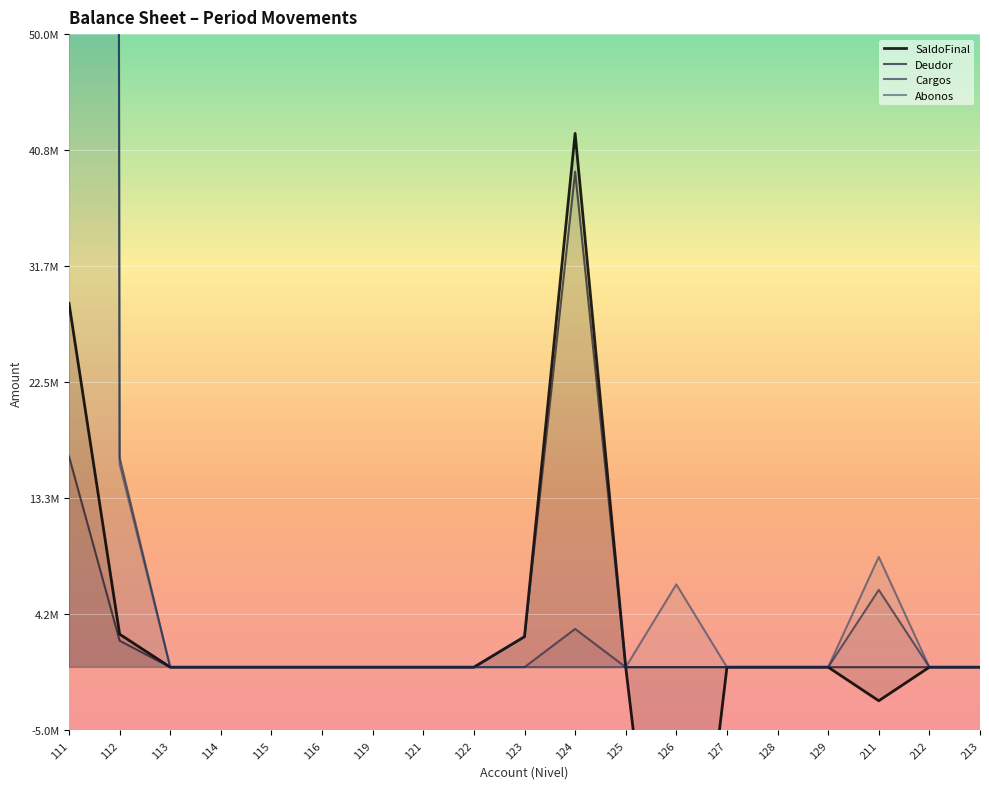

Count the number of categories in the chart.

19